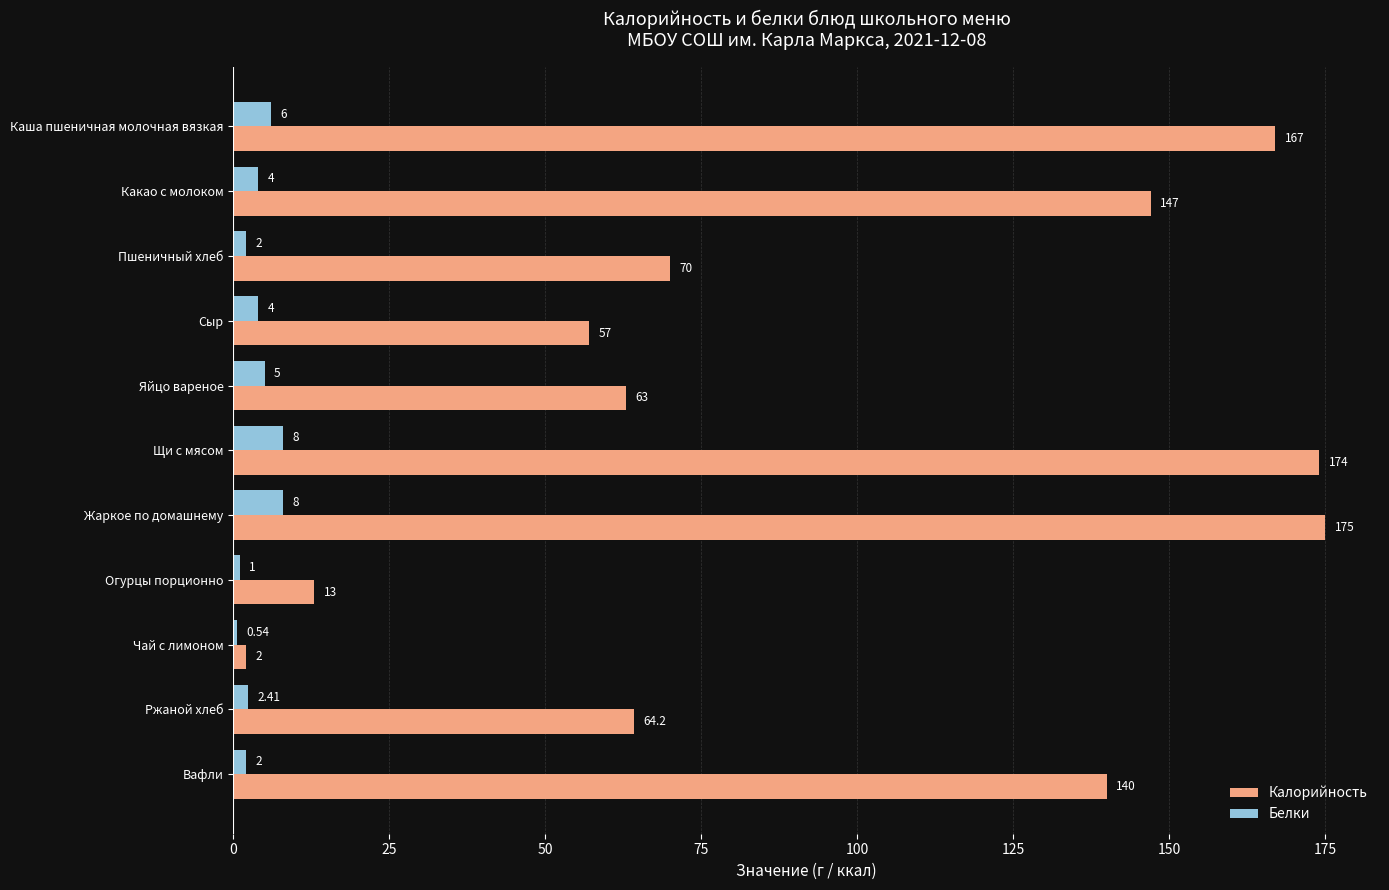

What is the average value of the Белки series?

3.9